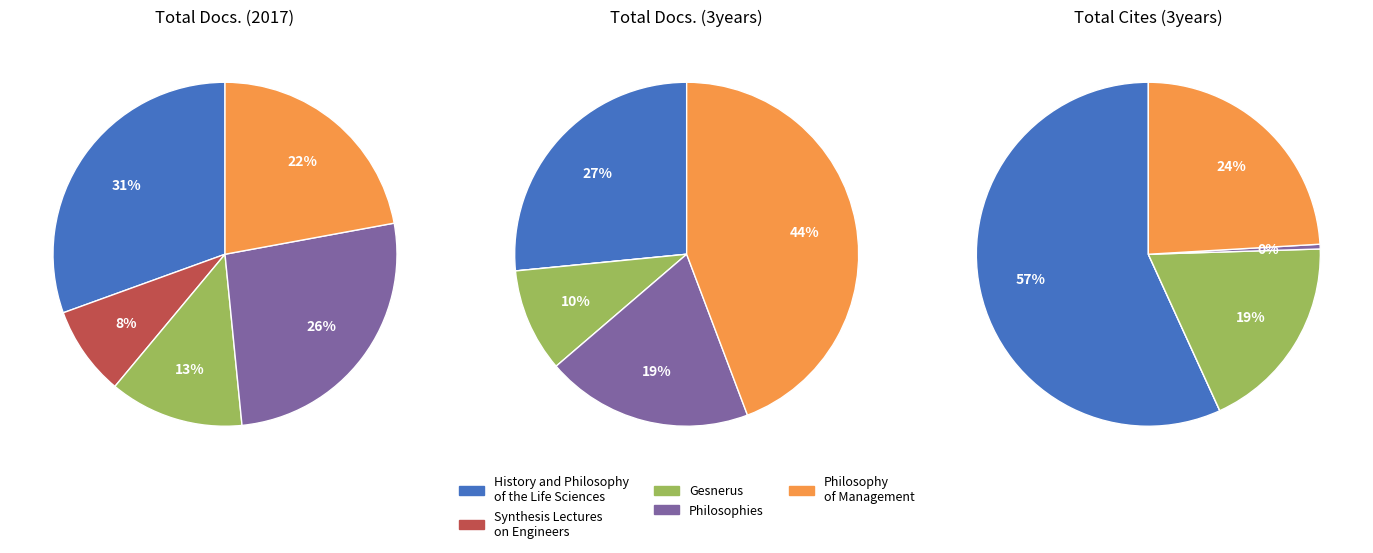

Which series has the largest range (max minus min)?

Total Cites (3years)